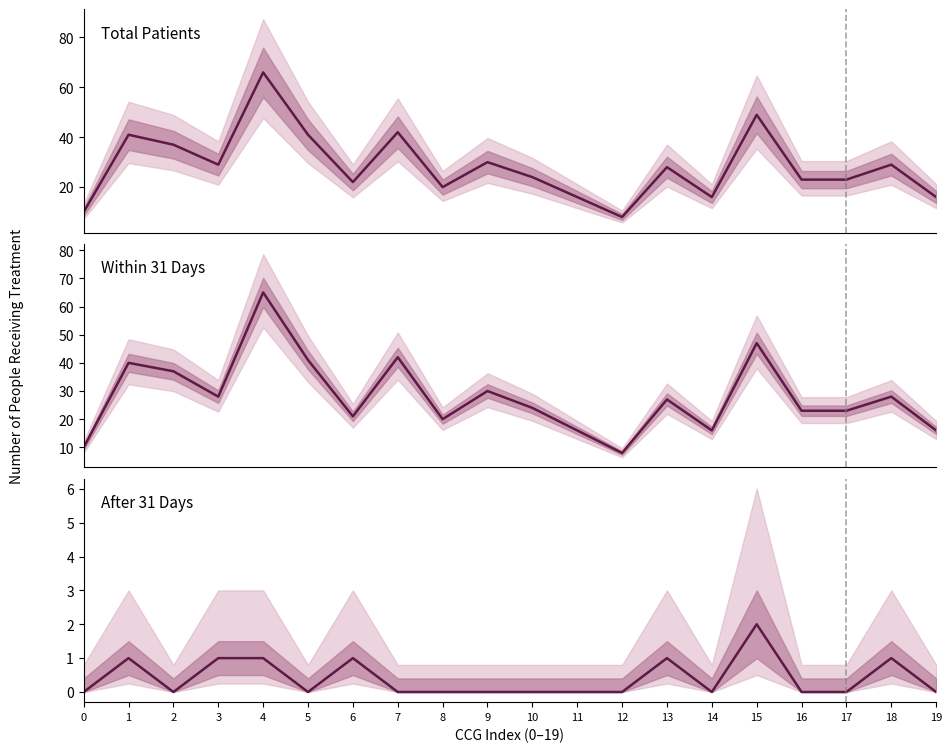

Does the chart display data point markers on the line(s)?

No